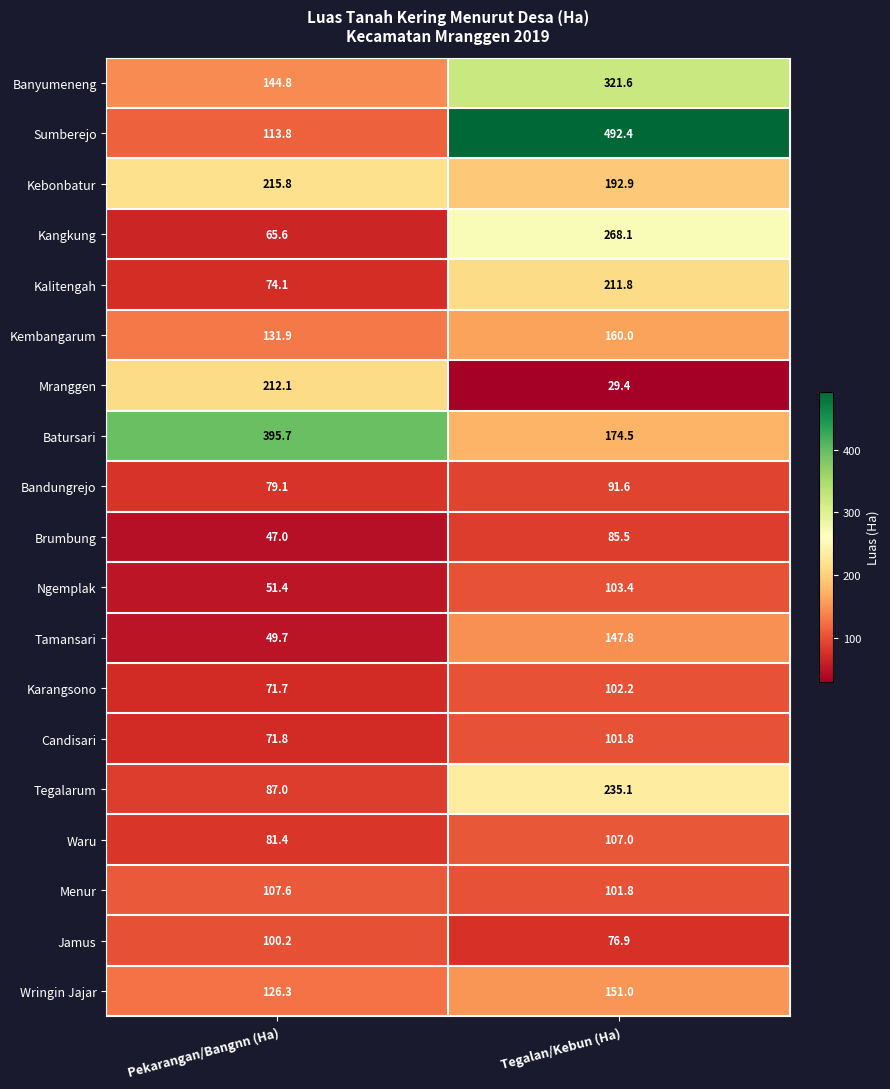

How many data points in Bandungrejo are above 91?

1